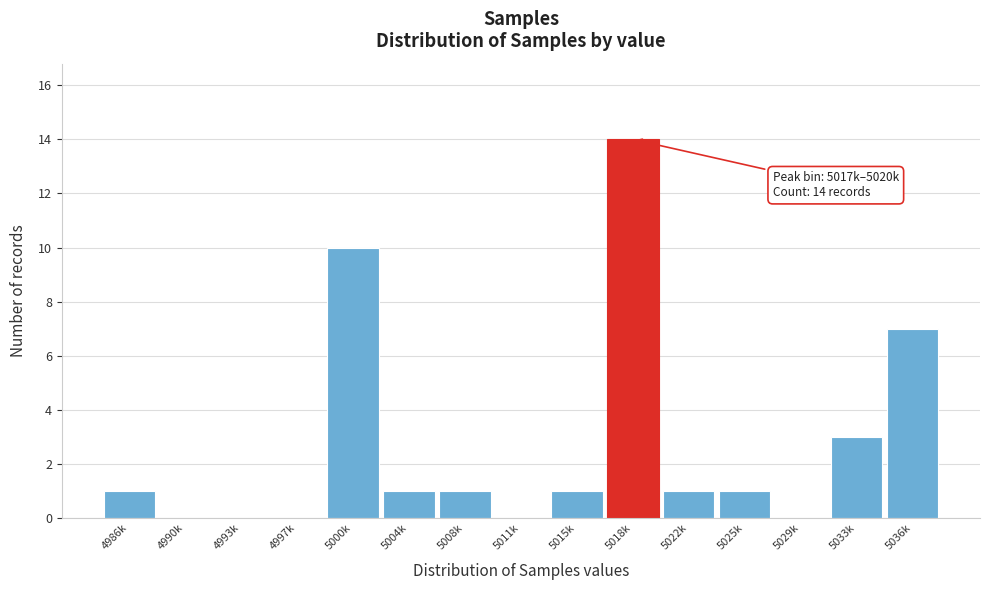

Reading left to right, extract all data points from this chart.

4986k=1	4990k=0	4993k=0	4997k=0	5000k=10	5004k=1	5008k=1	5011k=0	5015k=1	5018k=14	5022k=1	5025k=1	5029k=0	5033k=3	5036k=7